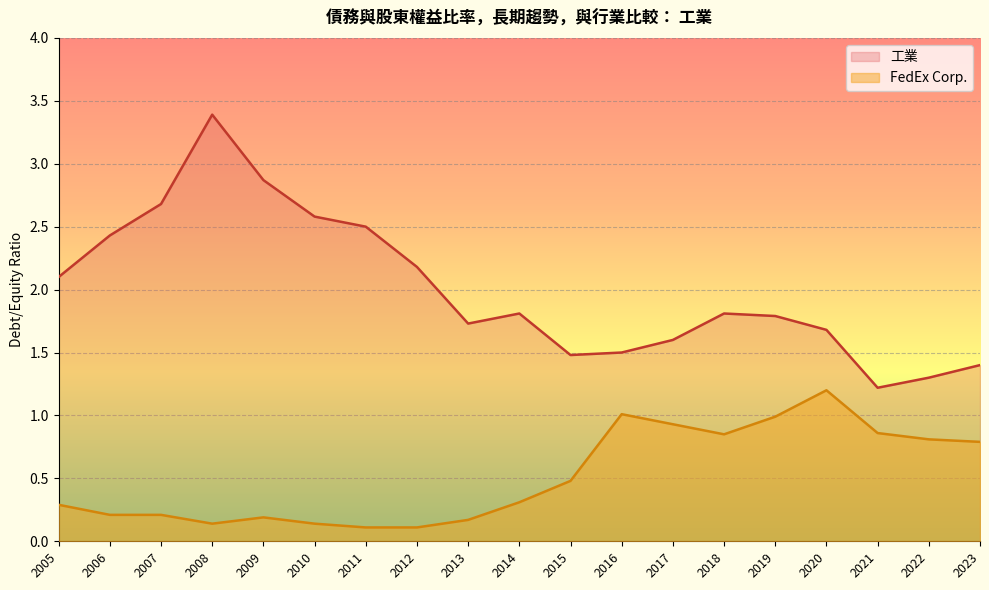

At 2014, list the series in order from largest to smallest.

工業, FedEx Corp.